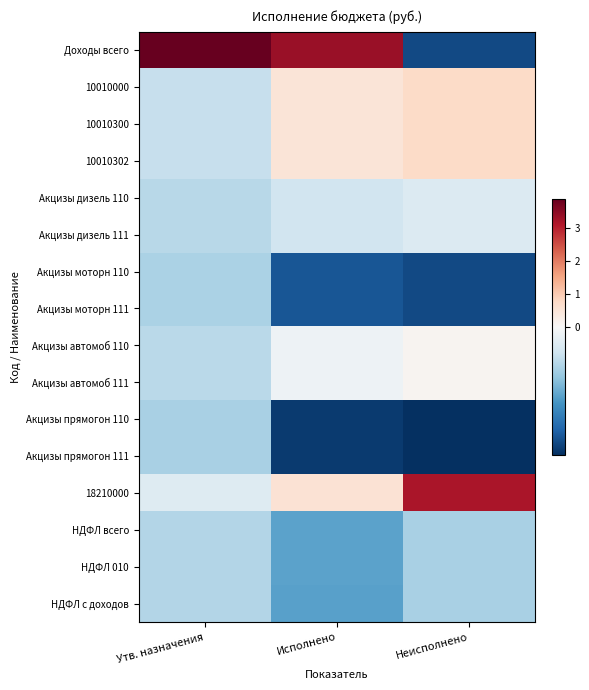

Reading left to right, list all the values displayed in this chart.

Доходы всего: Утв. назначения=3.9	Исполнено=3.3	Неисполнено=-0.9
10010000: Утв. назначения=-0.2	Исполнено=0.5	Неисполнено=0.8
10010300: Утв. назначения=-0.2	Исполнено=0.5	Неисполнено=0.8
10010302: Утв. назначения=-0.2	Исполнено=0.5	Неисполнено=0.8
Акцизы дизель 110: Утв. назначения=-0.3	Исполнено=-0.2	Неисполнено=-0.1
Акцизы дизель 111: Утв. назначения=-0.3	Исполнено=-0.2	Неисполнено=-0.1
Акцизы моторн 110: Утв. назначения=-0.3	Исполнено=-0.8	Неисполнено=-0.9
Акцизы моторн 111: Утв. назначения=-0.3	Исполнено=-0.8	Неисполнено=-0.9
Акцизы автомоб 110: Утв. назначения=-0.3	Исполнено=-0.0	Неисполнено=0.1
Акцизы автомоб 111: Утв. назначения=-0.3	Исполнено=-0.0	Неисполнено=0.1
Акцизы прямогон 110: Утв. назначения=-0.3	Исполнено=-0.9	Неисполнено=-0.9
Акцизы прямогон 111: Утв. назначения=-0.3	Исполнено=-0.9	Неисполнено=-0.9
18210000: Утв. назначения=-0.1	Исполнено=0.6	Неисполнено=3.2
НДФЛ всего: Утв. назначения=-0.3	Исполнено=-0.5	Неисполнено=-0.3
НДФЛ 010: Утв. назначения=-0.3	Исполнено=-0.5	Неисполнено=-0.3
НДФЛ с доходов: Утв. назначения=-0.3	Исполнено=-0.5	Неисполнено=-0.3